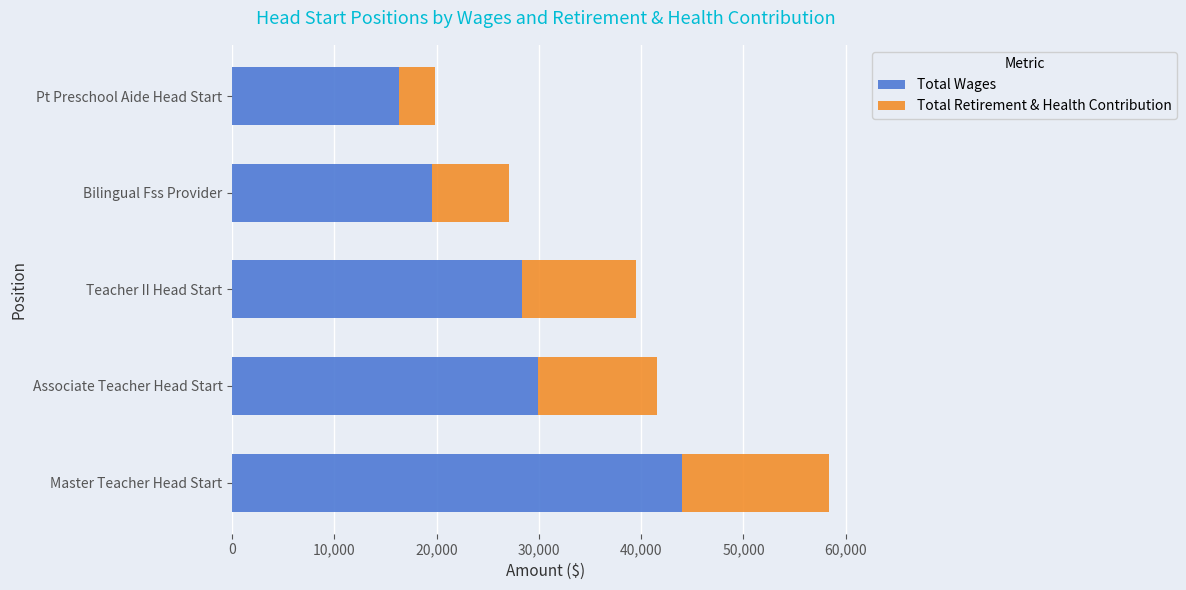

What is the difference between the maximum and minimum values in the Total Wages series?

27679